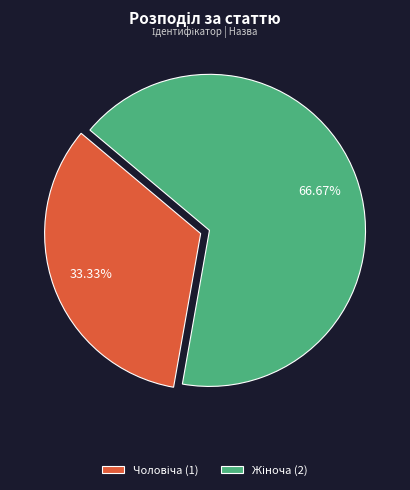

Is there a majority slice in this chart?

Yes